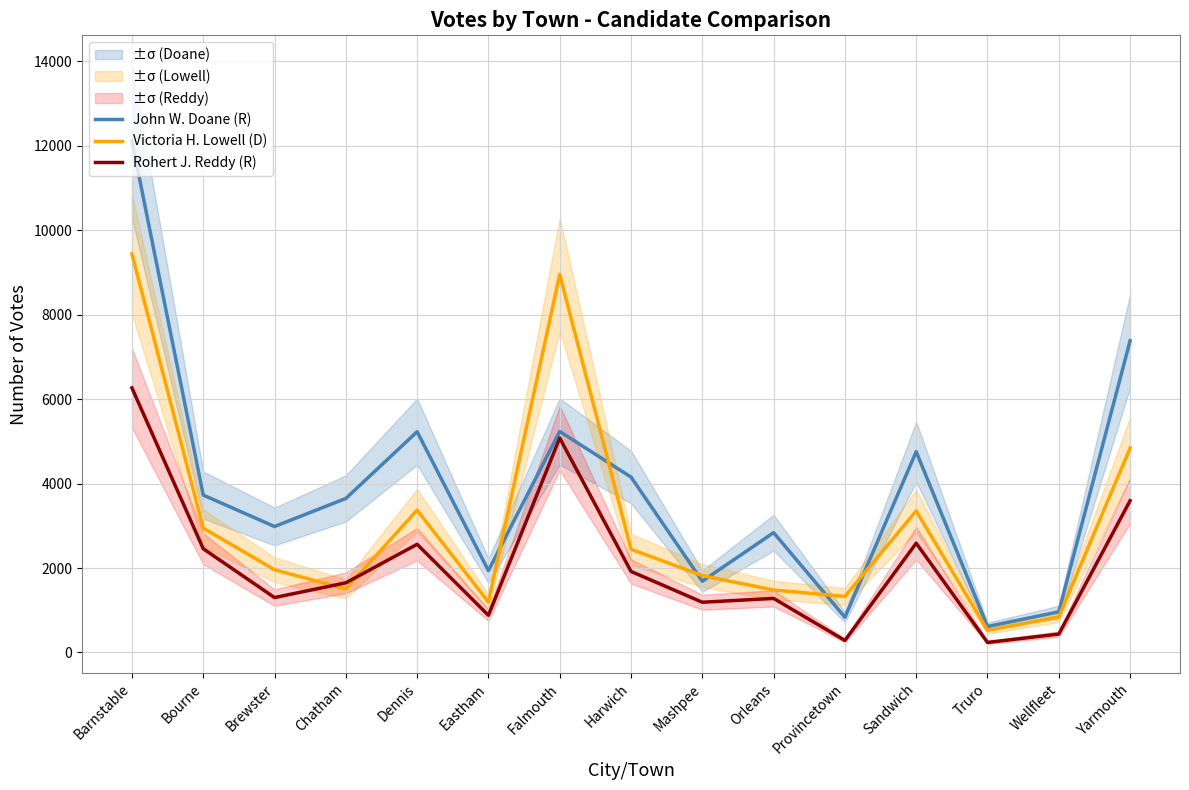

How many interior local peaks does the John W. Doane (R) series have?

4